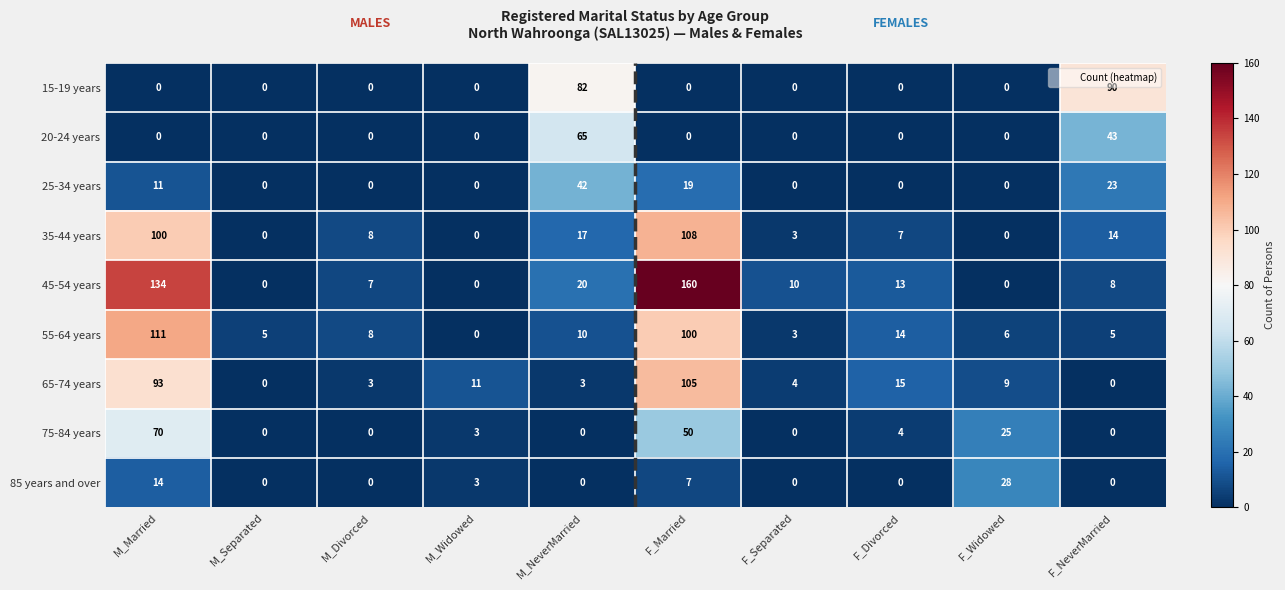

Which series has the widest spread of values?

45-54 years